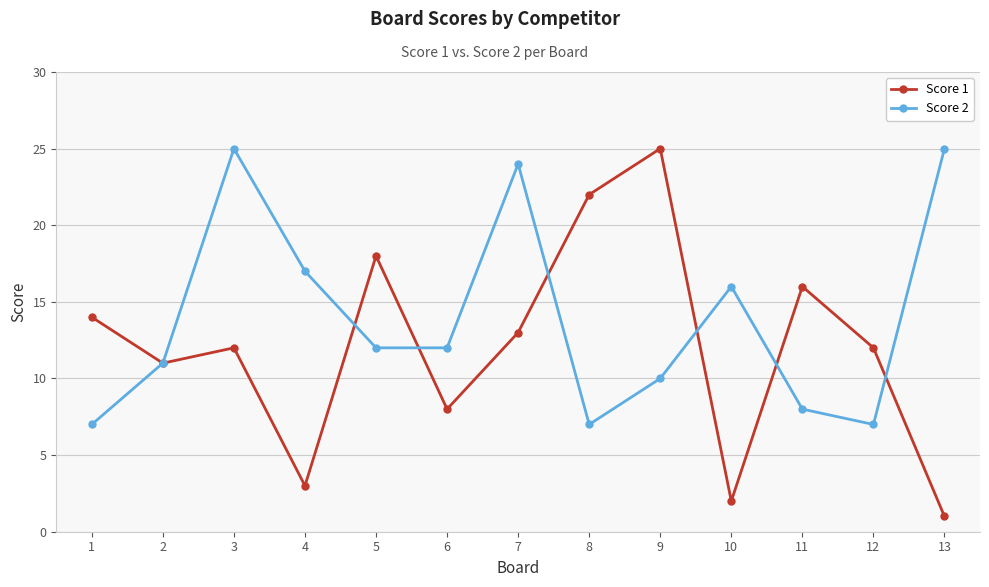

True or false: Score 2 and Score 1 intersect in this chart.

True